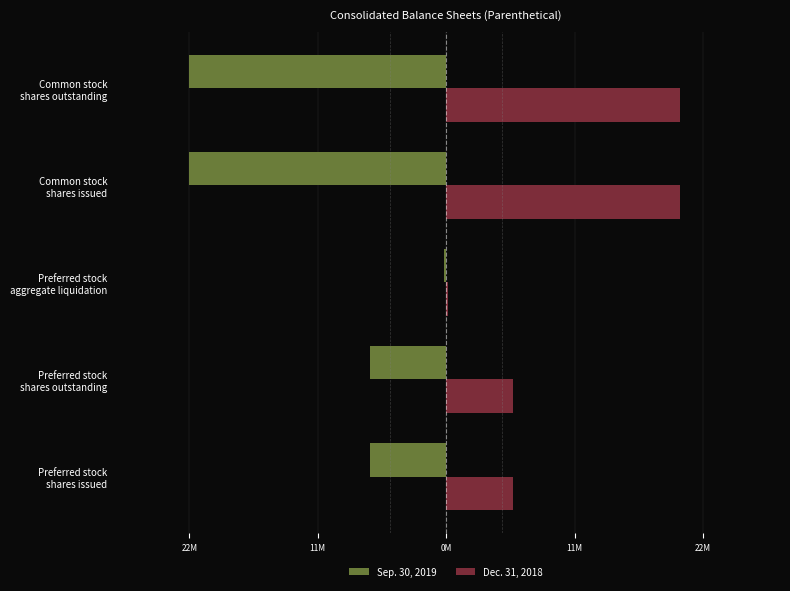

What are all the series names shown in the legend?

Sep. 30, 2019, Dec. 31, 2018